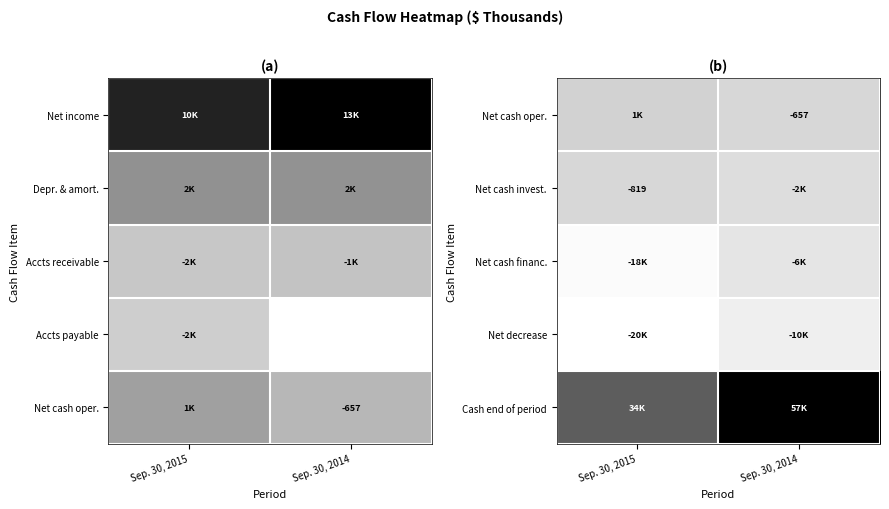

What is the spread (max minus min) of values at Sep. 30, 2015?

55417